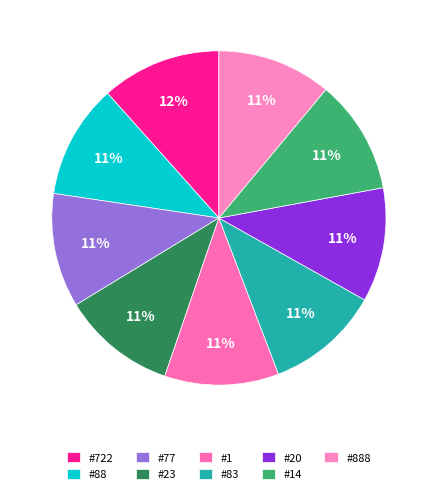

Is the sum of #14 and #722 greater than half?

No